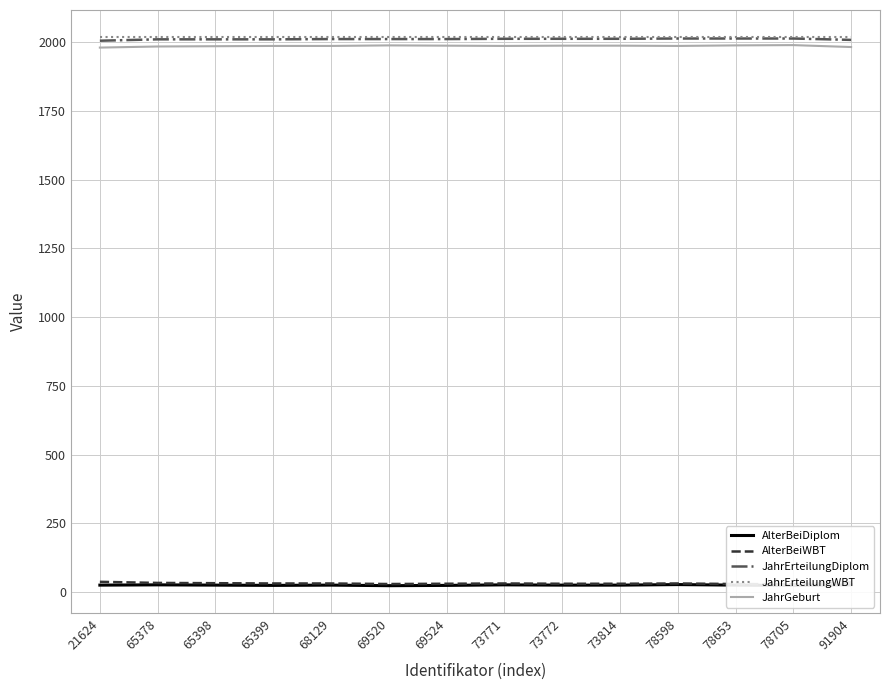

At which label does AlterBeiWBT first exceed 31?

21624